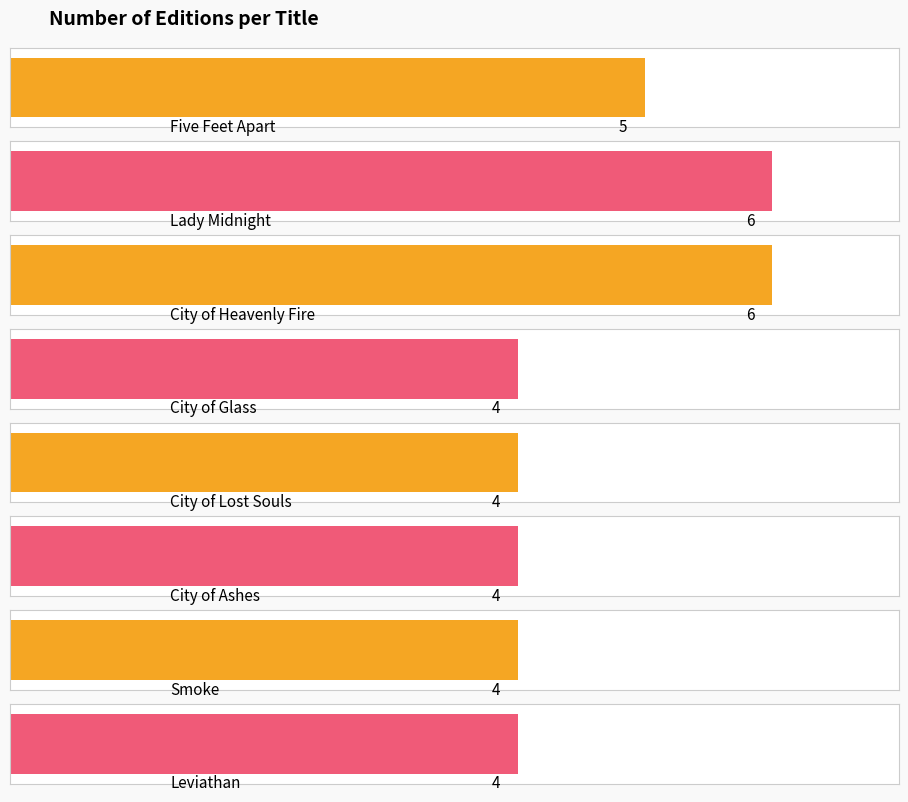

True or false: the data shows 1 at Cassandra Clare (City of Glass).

False